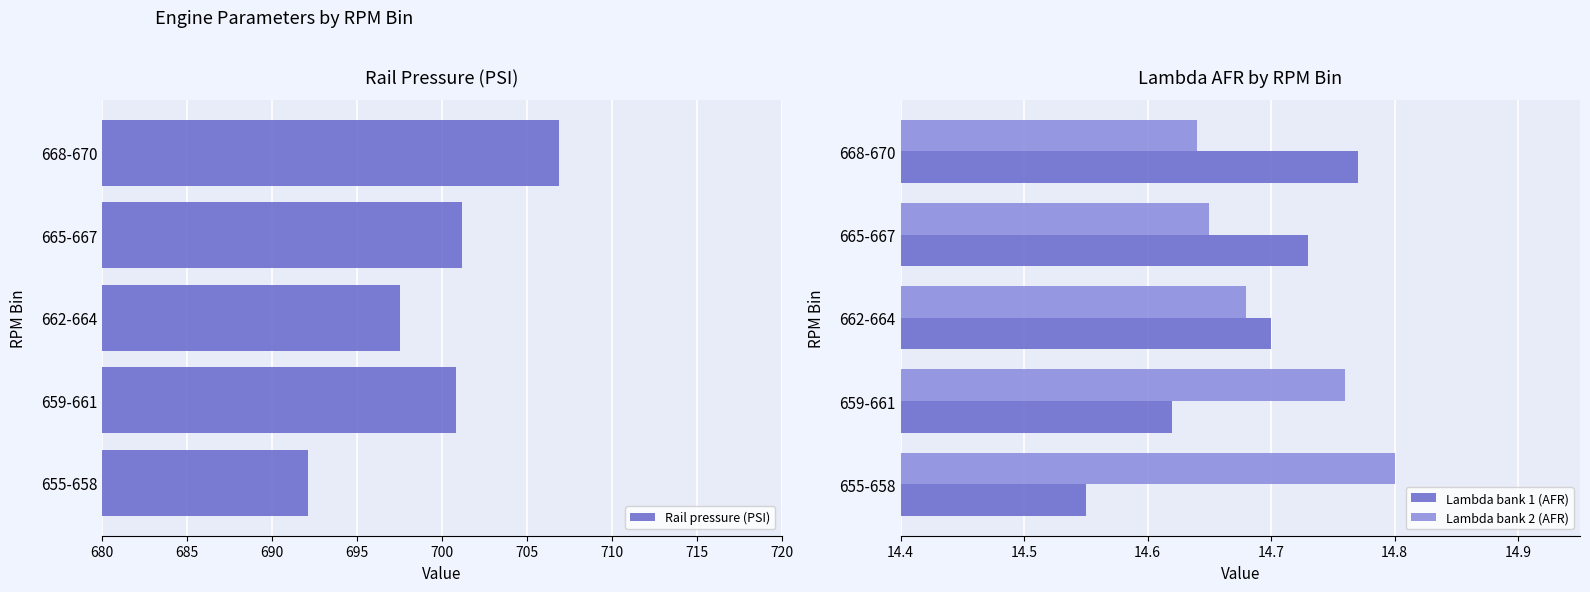

Is the value of Lambda bank 2 (AFR) at 665-667 greater than the value of Lambda bank 1 (AFR) at 659-661?

Yes